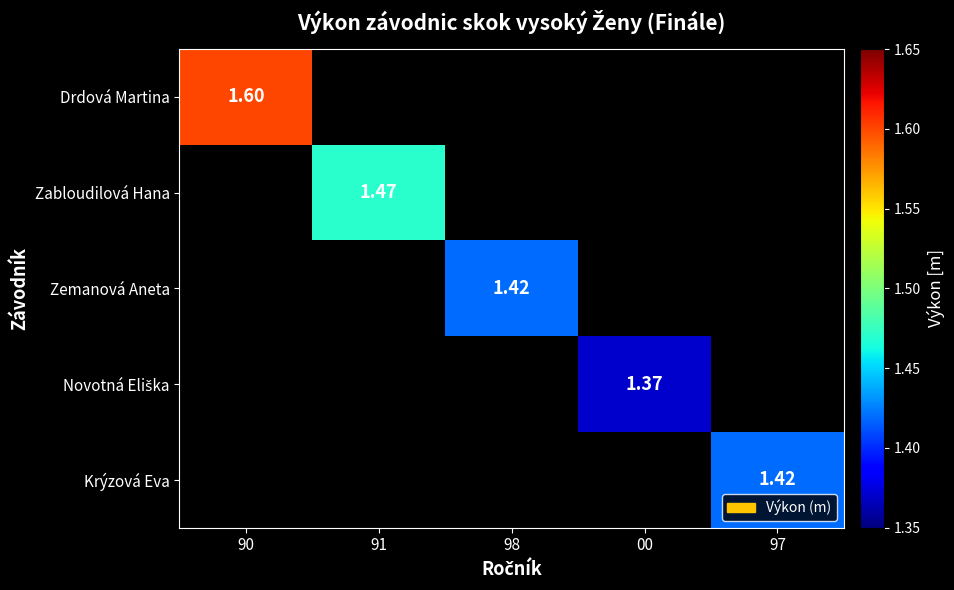

List the labels in order of Zabloudilová Hana value, largest first.

90, 91, 98, 00, 97